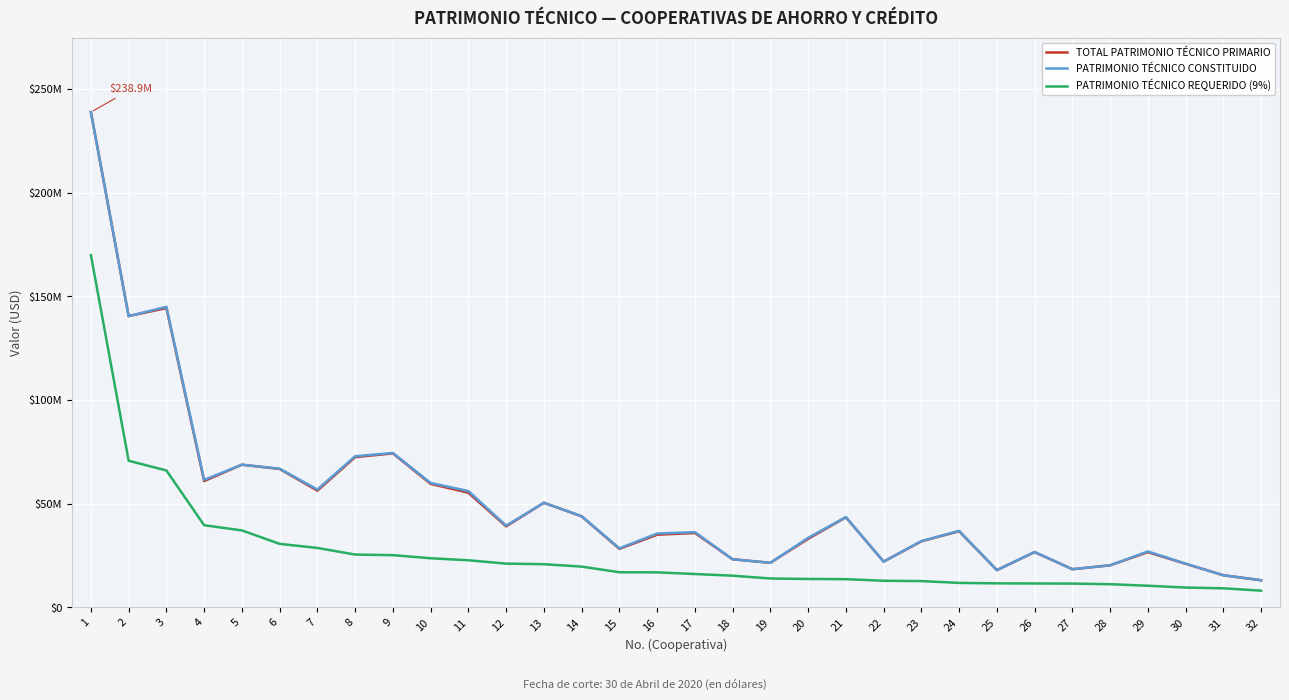

What are all the series names shown in the legend?

TOTAL PATRIMONIO TÉCNICO PRIMARIO, PATRIMONIO TÉCNICO CONSTITUIDO, PATRIMONIO TÉCNICO REQUERIDO (9%)